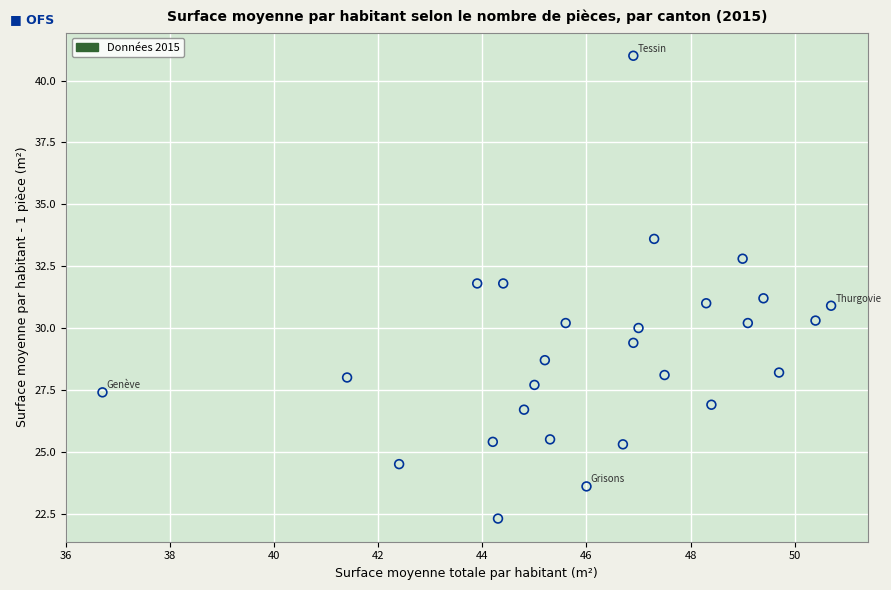

What is the range of X values (max minus min)?

14.0